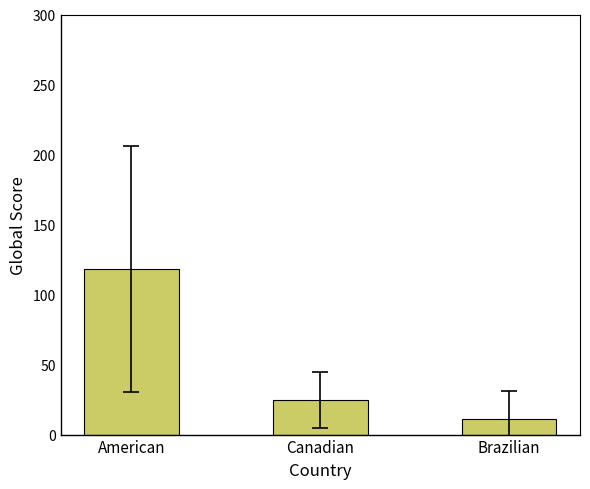

Which label corresponds to the smallest value in the chart?

Brazilian